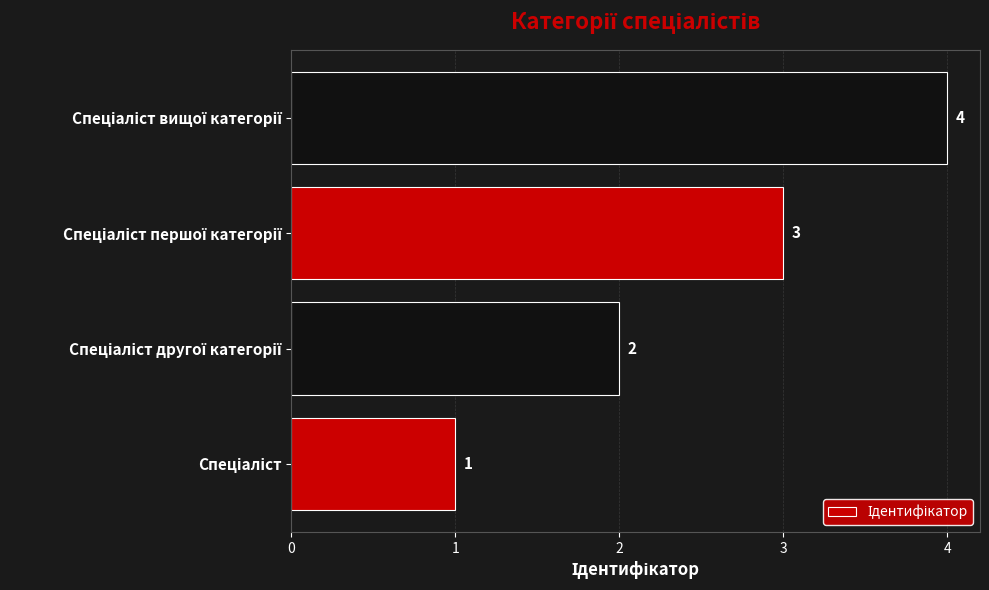

How many values are between 2 and 4?

3